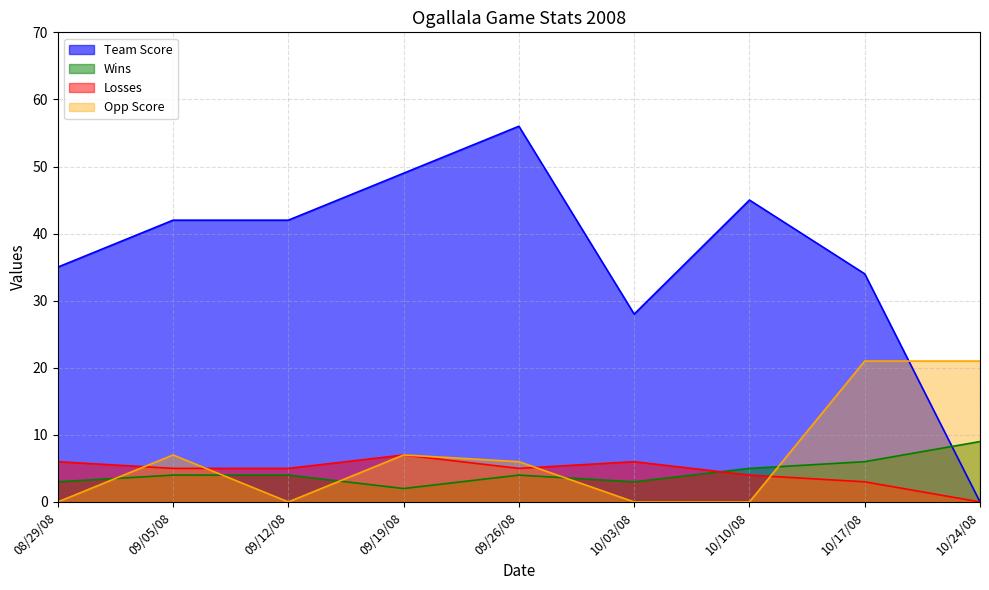

Is the value of Opp Score at 09/05/08 greater than the value of Wins at 10/03/08?

Yes